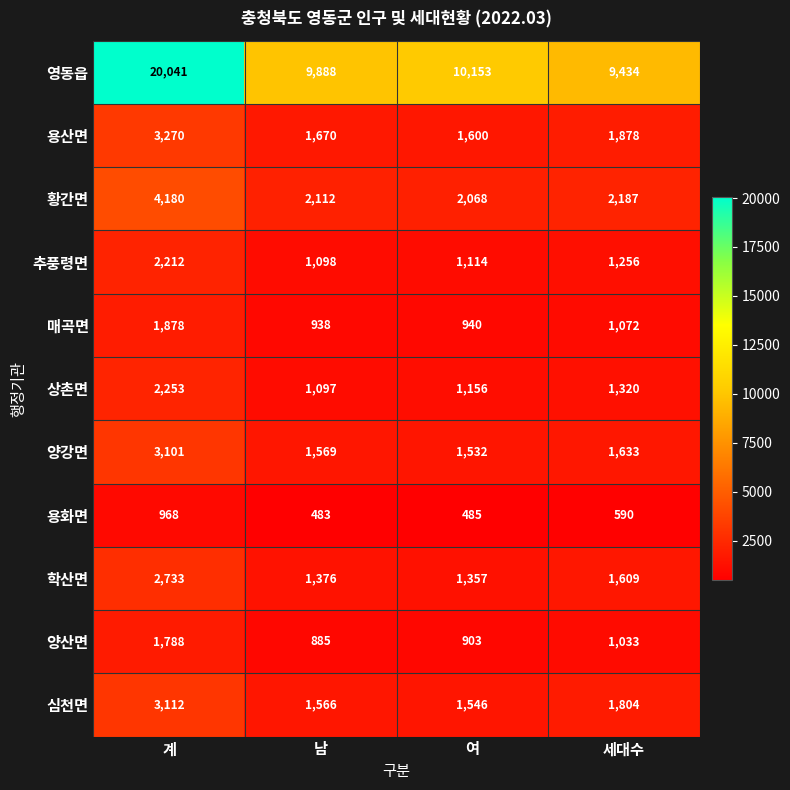

What is the smallest value displayed?

483